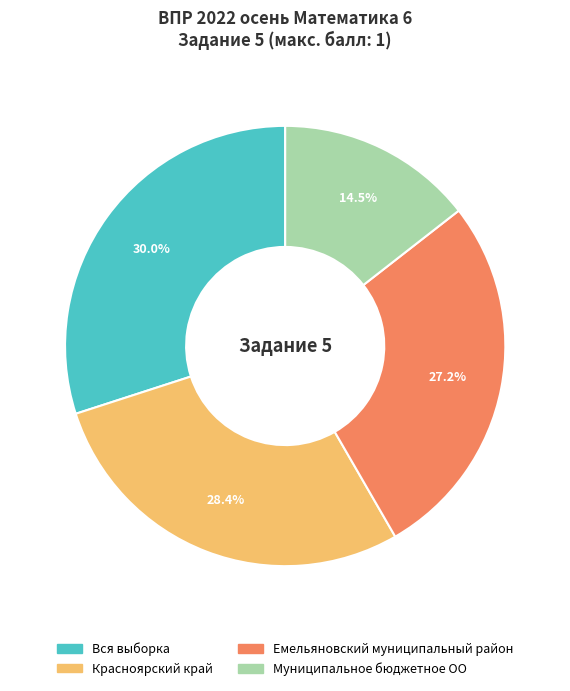

True or false: Емельяновский муниципальный район accounts for 18% of the total.

False